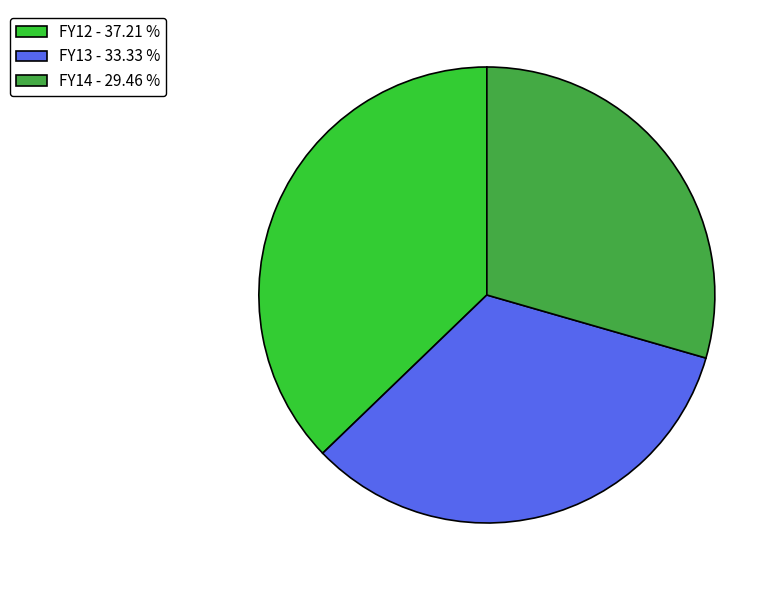

Approximately how many times larger is the value at FY13 - 33.33 % compared to FY14 - 29.46 %?

1.1